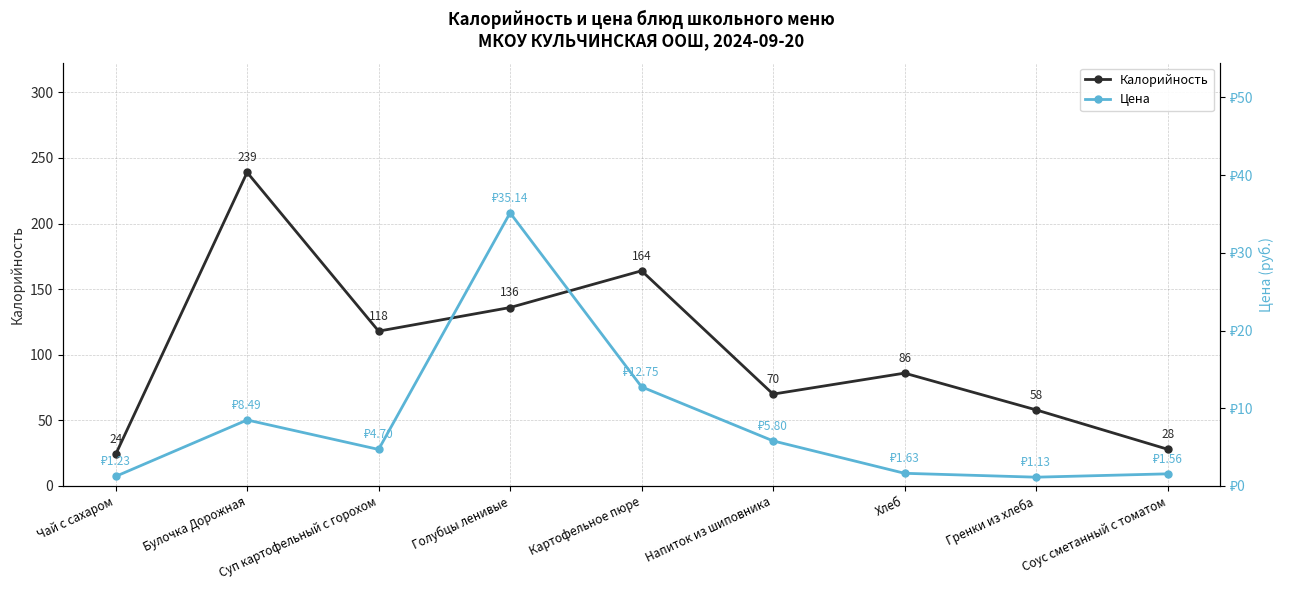

The Цена series shows 0.8 at Соус сметанный с томатом. True or false?

False